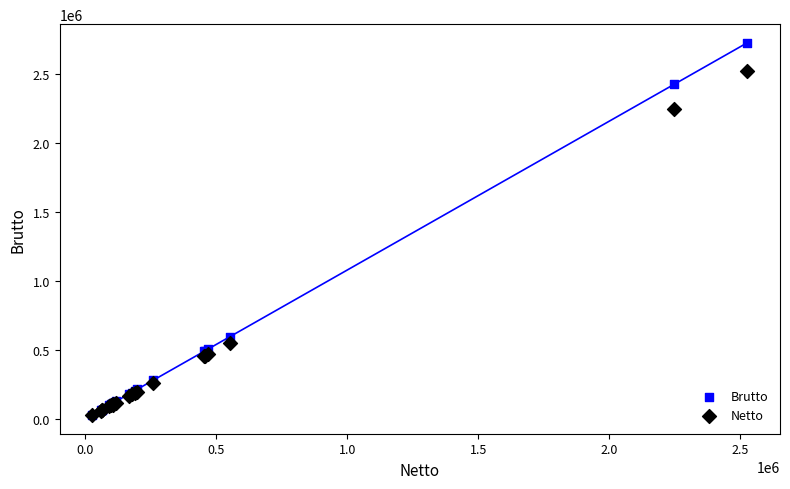

Which series contains the highest Y value?

Brutto